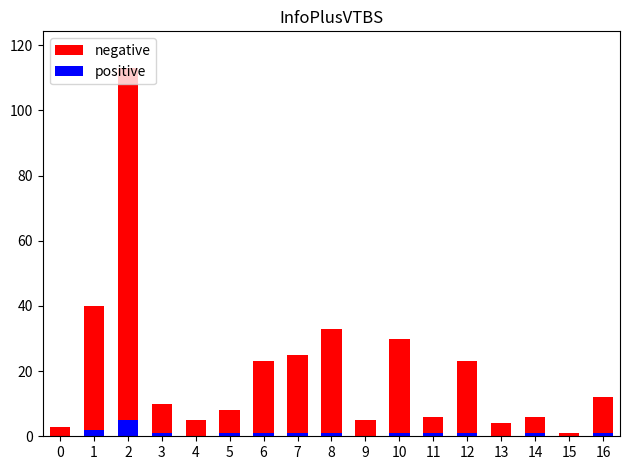

What are all the series names shown in the legend?

negative, positive